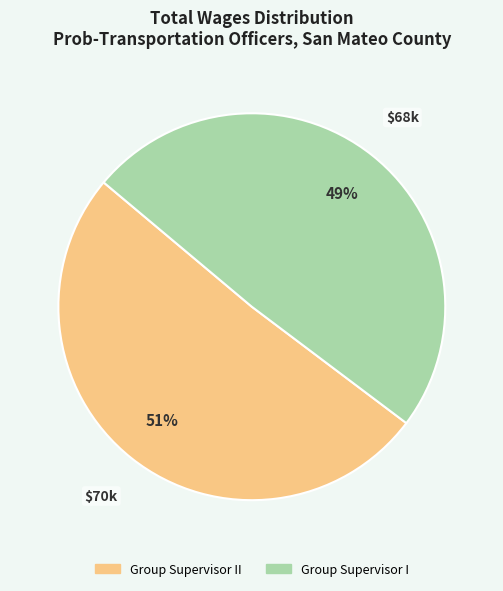

To the nearest percent, what is the average slice percentage?

50%